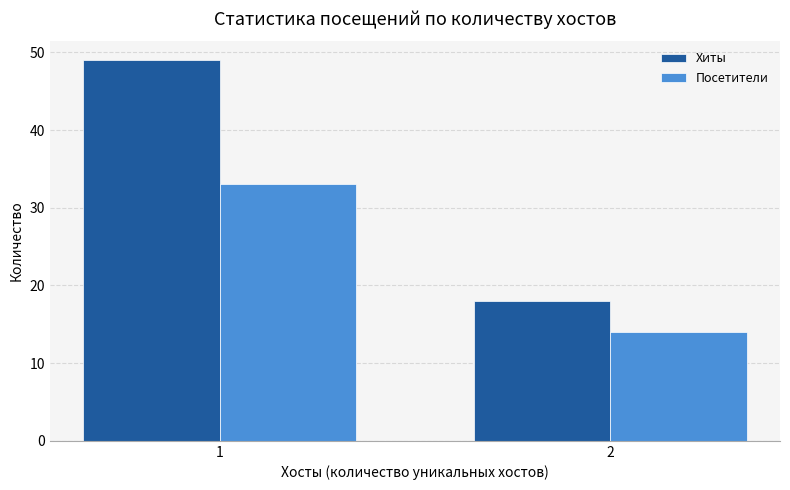

True or false: Посетители has a value of 50 at 1.

False